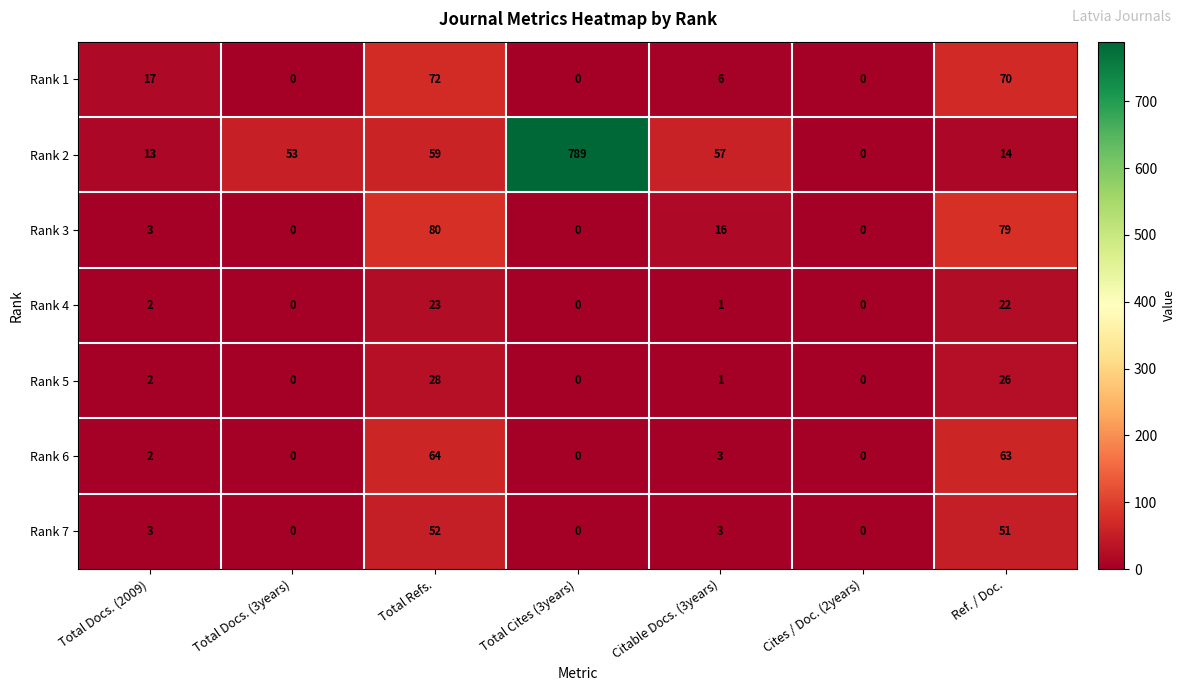

What is the difference between the maximum and minimum values in the Rank 7 series?

52